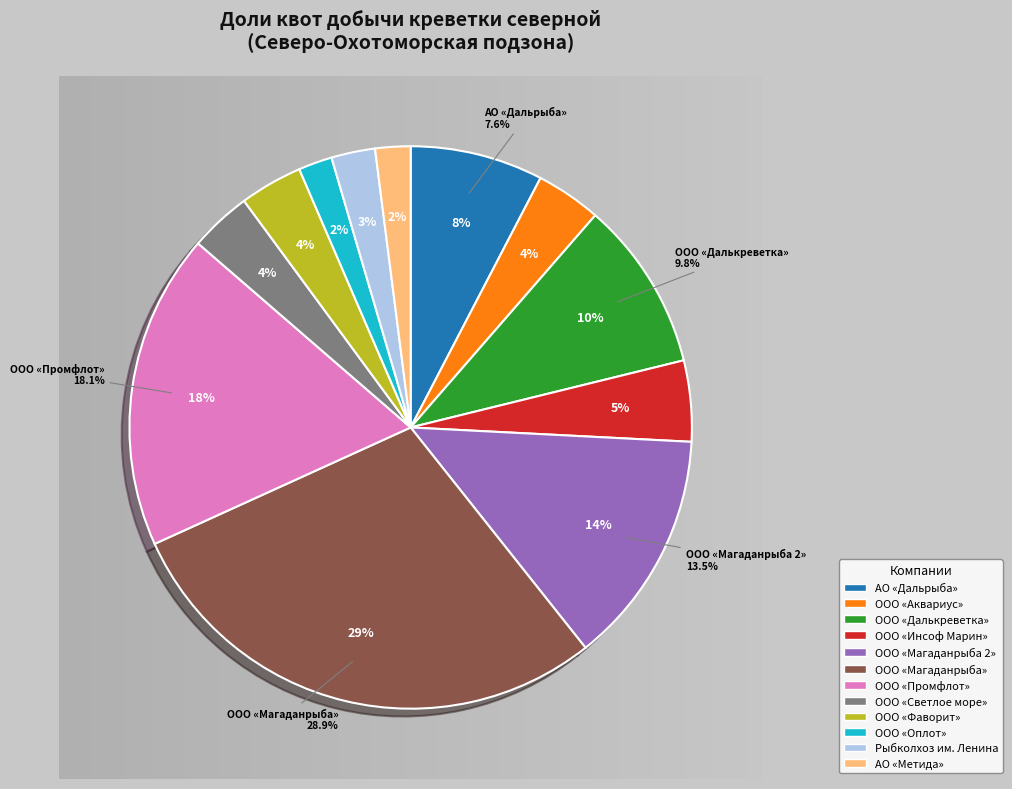

Which category has the biggest portion of the pie?

ООО «Магаданрыба»